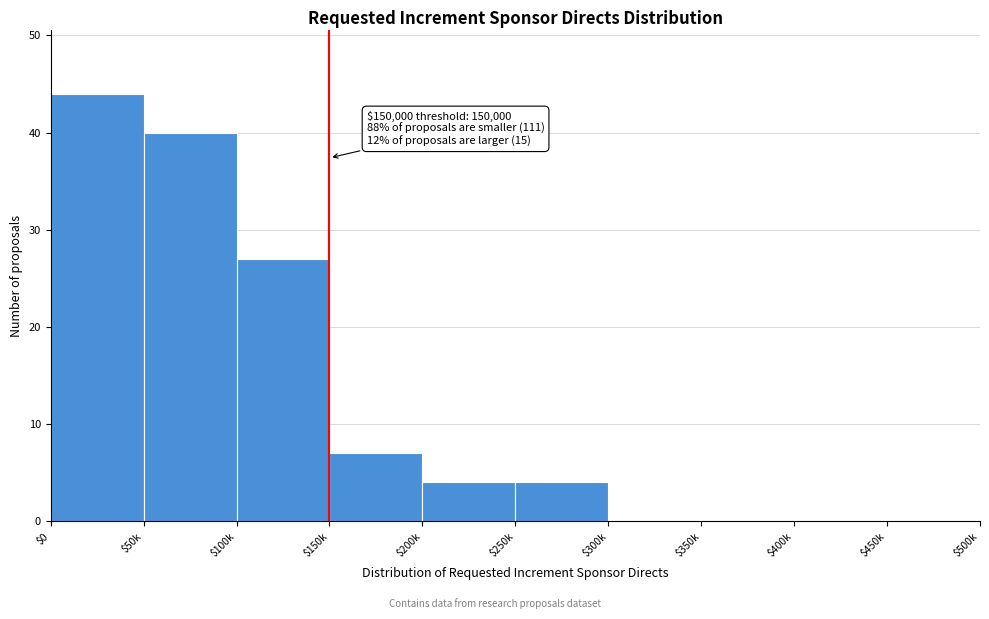

True or false: the data shows 0 at $400k.

True